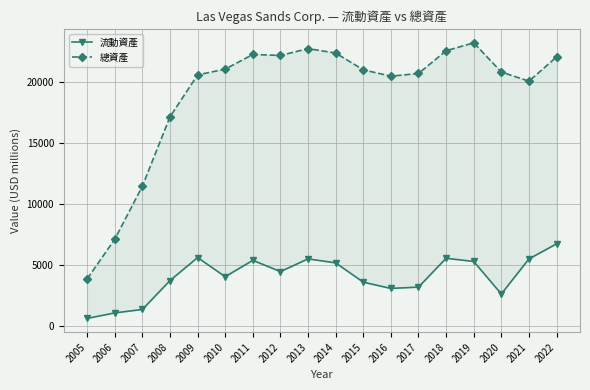

What value does the 流動資產 series have at 2012, to the nearest 50?

4500